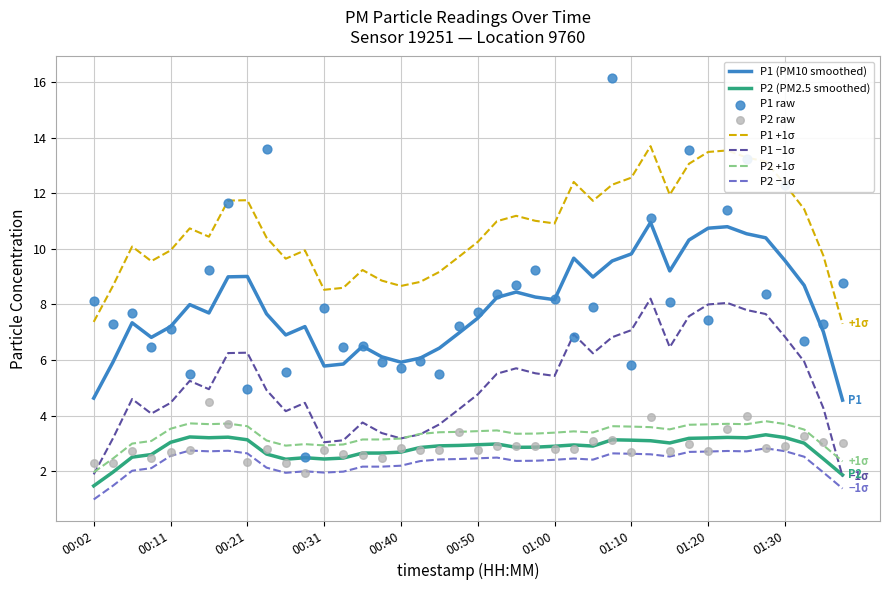

Which series has the largest total across all categories?

P1